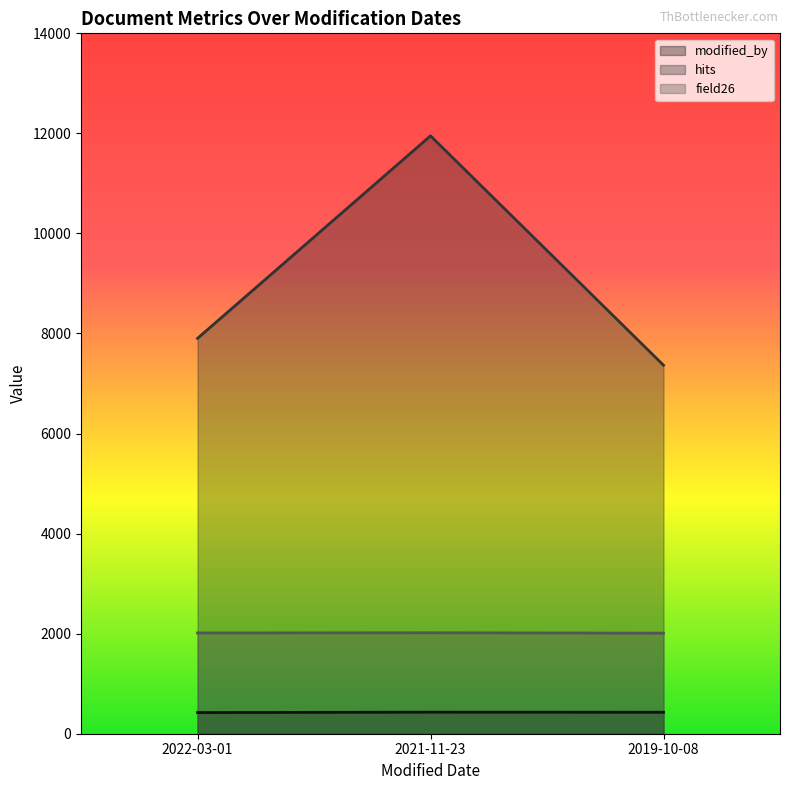

Which has a higher value, 2019-10-08 or 2022-03-01?

2019-10-08